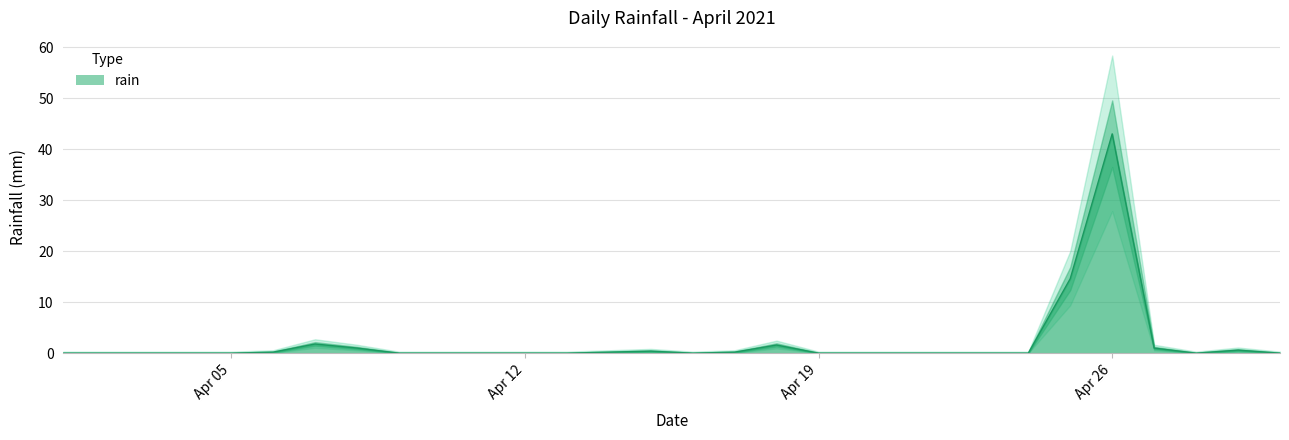

At which label is the value closest to 21?

2021-04-25